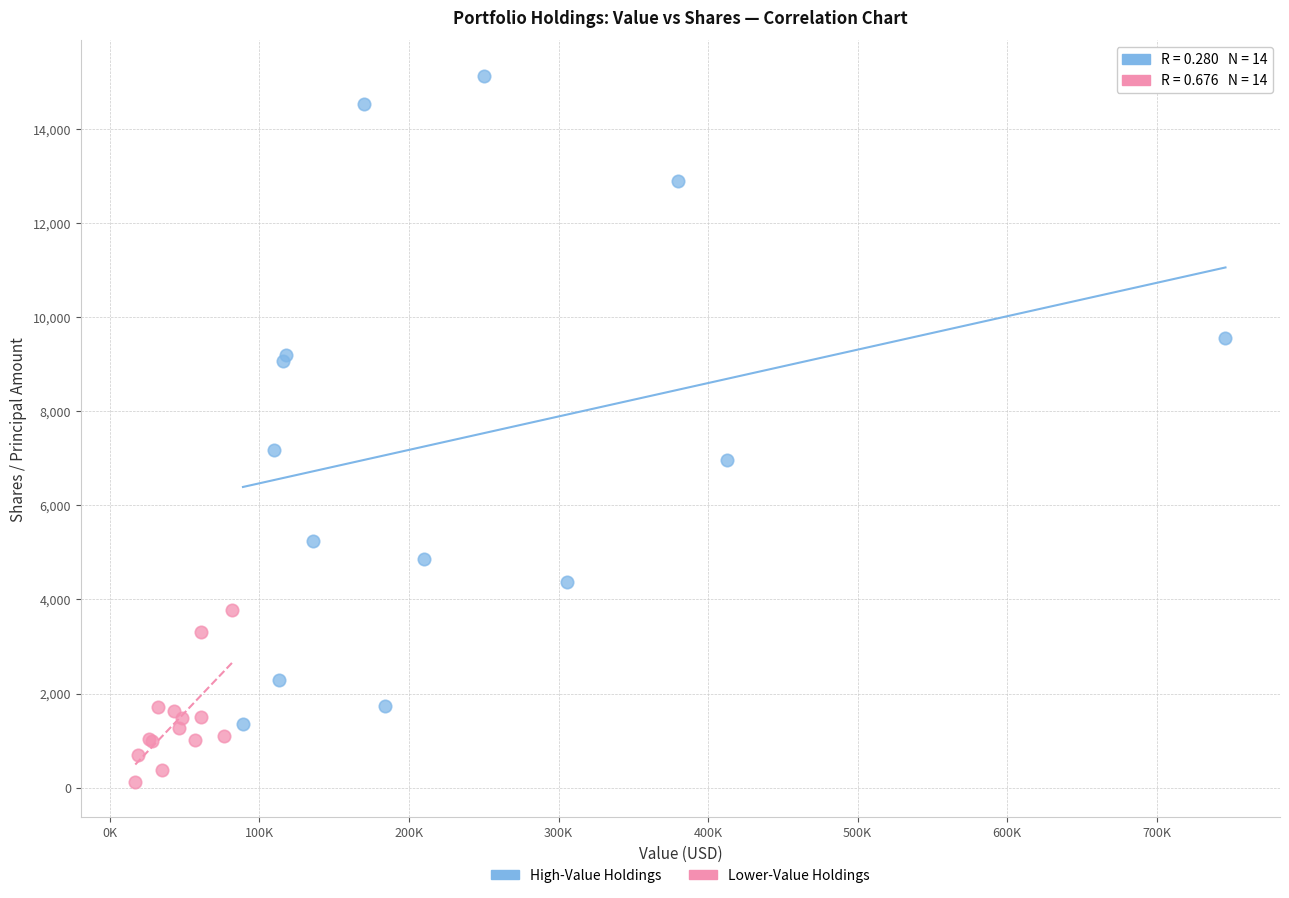

What are all the series names shown in the legend?

High-Value Holdings, Lower-Value Holdings